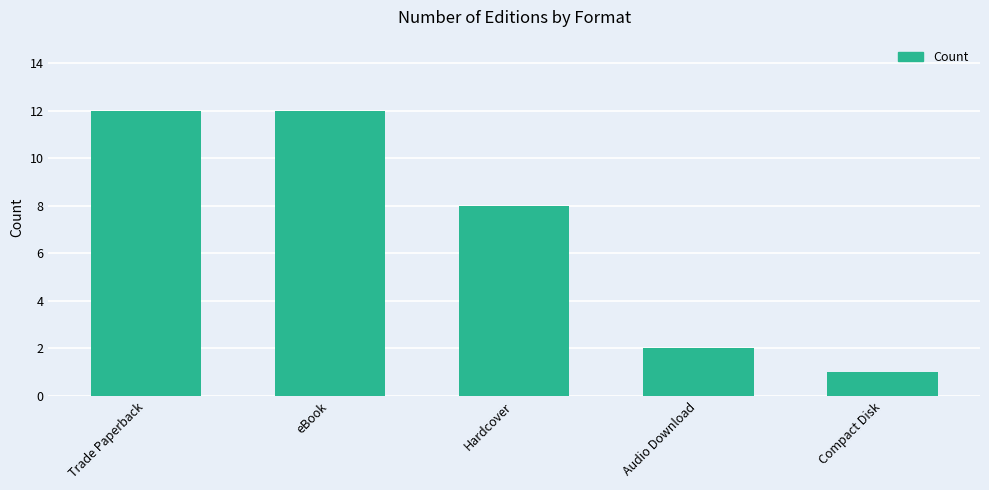

Where is the data nearest to the value 6?

Hardcover